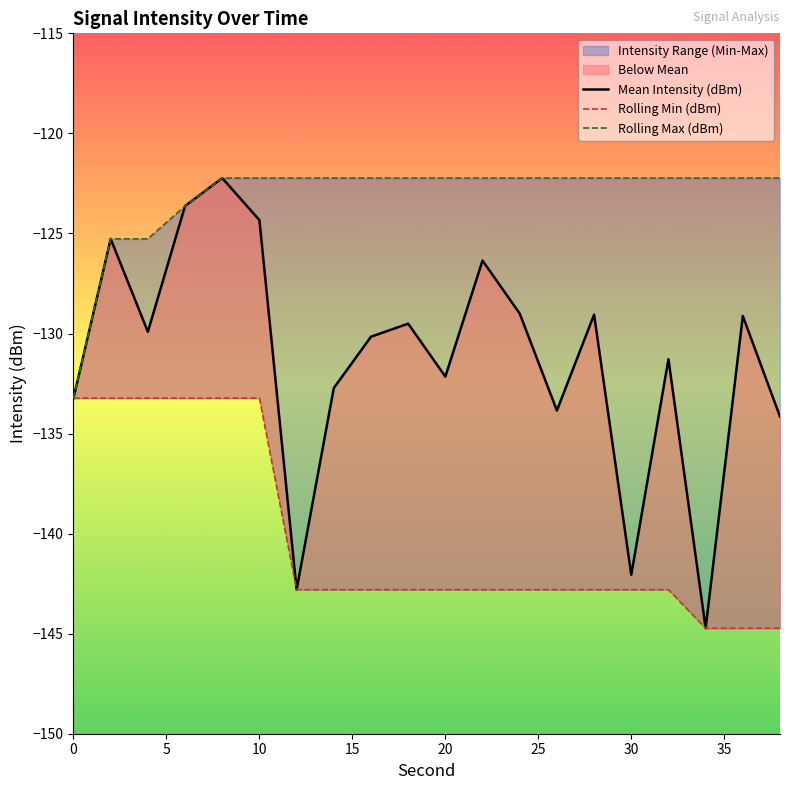

What is the difference between the maximum and minimum values in the Rolling Min (dBm) series?

11.5